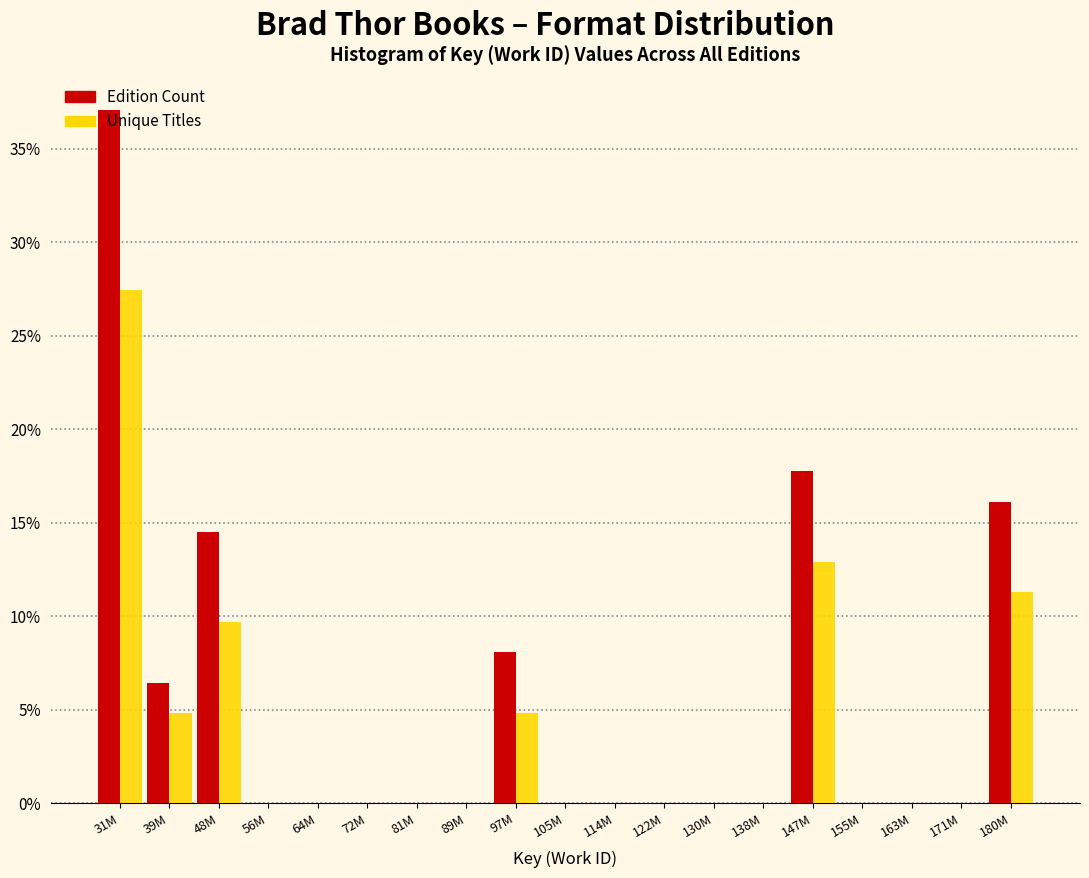

Which category has the highest value across all series?

31M